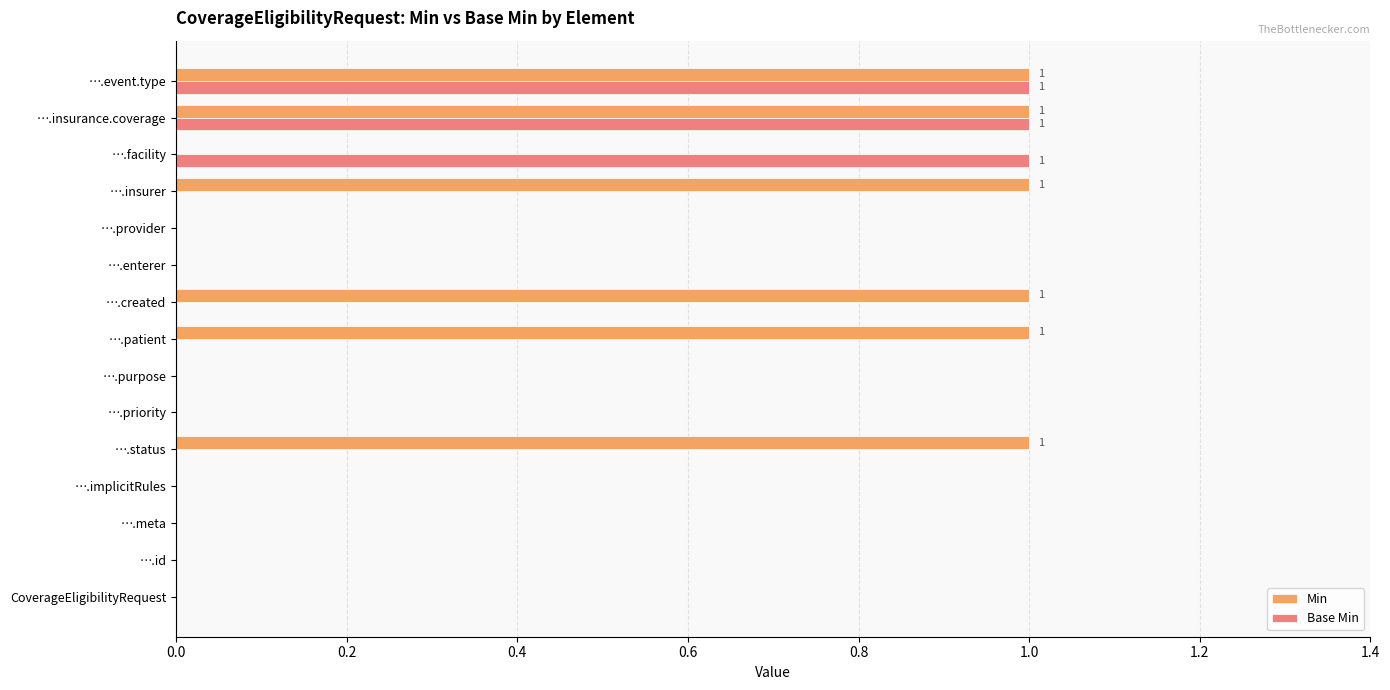

True or false: Base Min has a value of 1 at ….event.type.

True